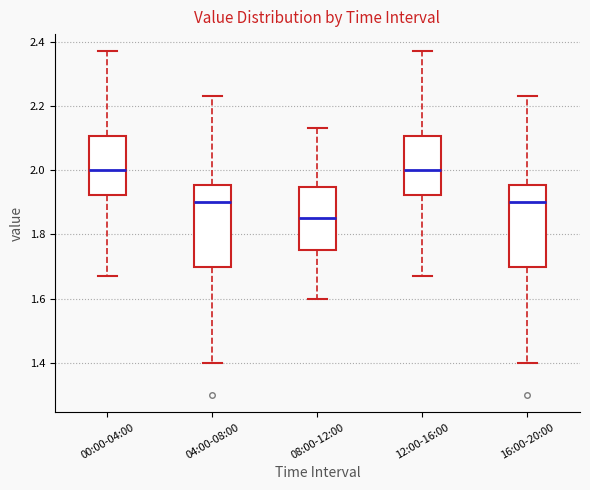

Reading left to right, read every box against the y-axis: the position of its median line, the range the box covers, and the ends of its whiskers. The values are not printed on the chart, so give them approximately, as read against the axis.

00:00-04:00: median 2.00, box 1.92 to 2.10, whiskers 1.68 to 2.38
04:00-08:00: median 1.90, box 1.70 to 1.96, whiskers 1.40 to 2.24
08:00-12:00: median 1.86, box 1.76 to 1.94, whiskers 1.60 to 2.14
12:00-16:00: median 2.00, box 1.92 to 2.10, whiskers 1.68 to 2.38
16:00-20:00: median 1.90, box 1.70 to 1.96, whiskers 1.40 to 2.24